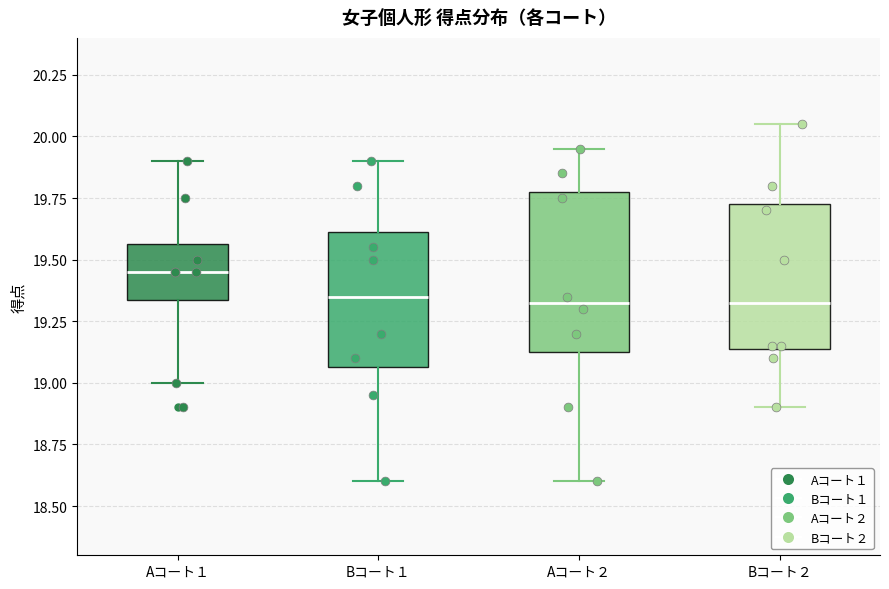

Comparing the boxes themselves (not the whiskers), which one is the tallest?

Aコート２